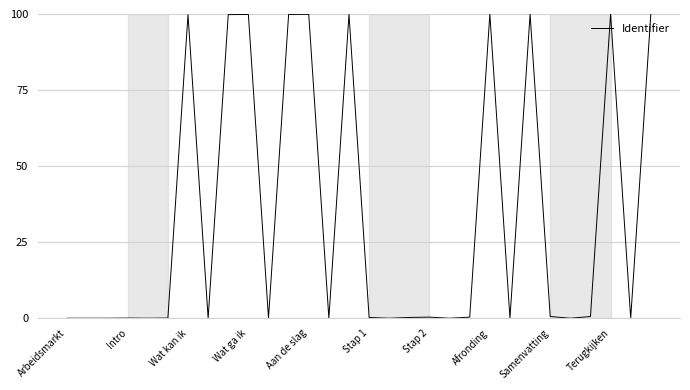

What is the greatest value displayed?

100.0